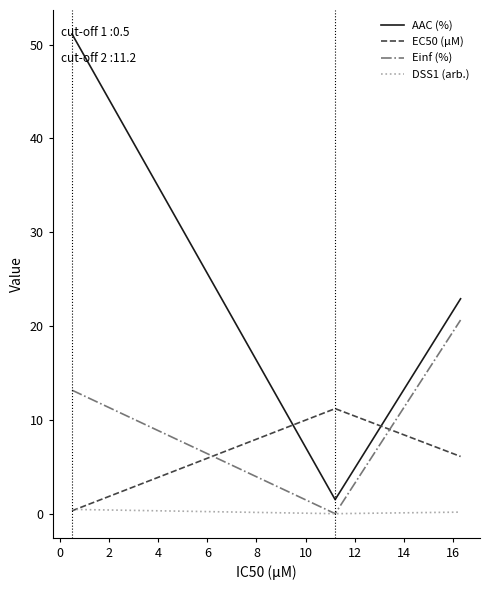

Which series has the largest range (max minus min)?

AAC (%)